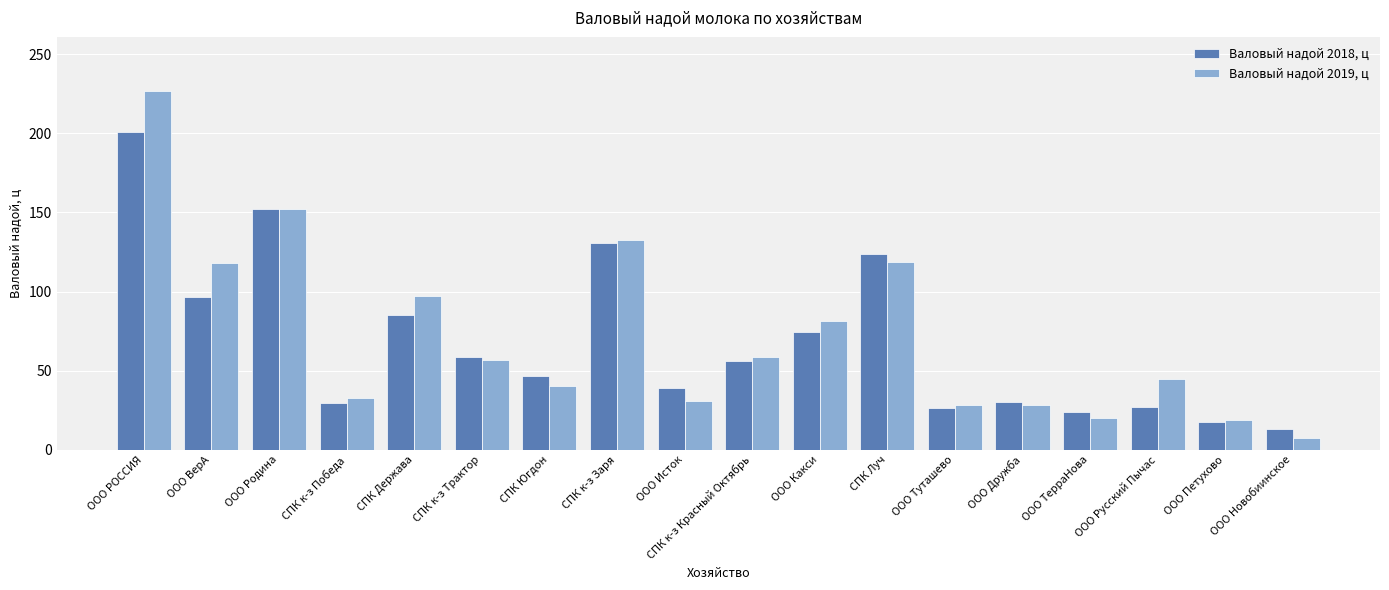

What is the greatest value displayed?

226.9